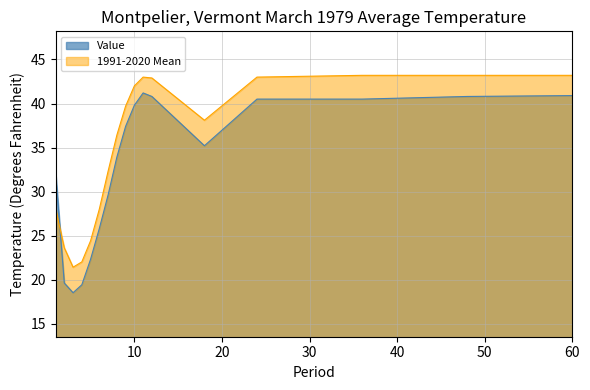

At which label is Value closest to 29?

7